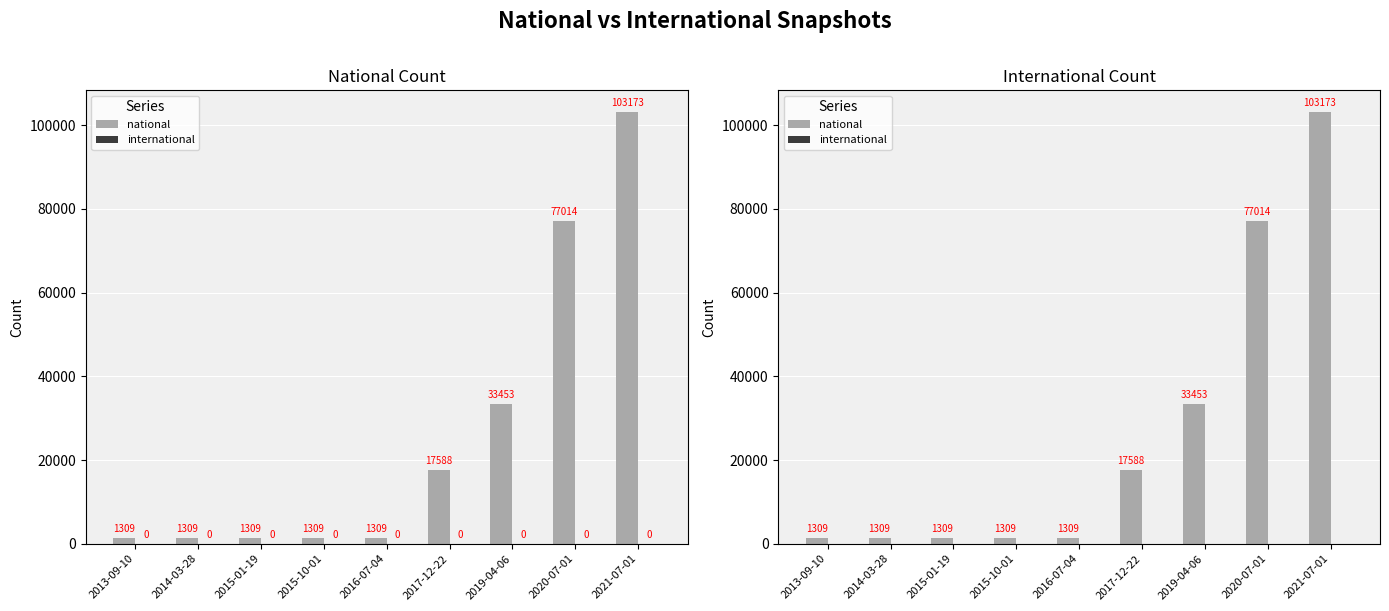

What is the label of the 7th bar from the right?

2015-01-19